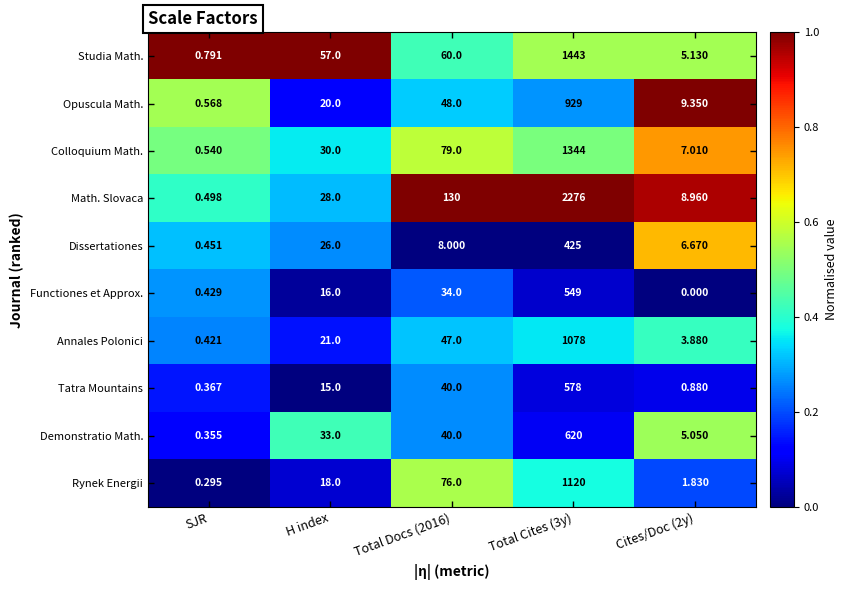

Rank the series at H index from lowest to highest value.

Tatra Mountains, Functiones et Approx., Rynek Energii, Opuscula Math., Annales Polonici, Dissertationes, Math. Slovaca, Colloquium Math., Demonstratio Math., Studia Math.